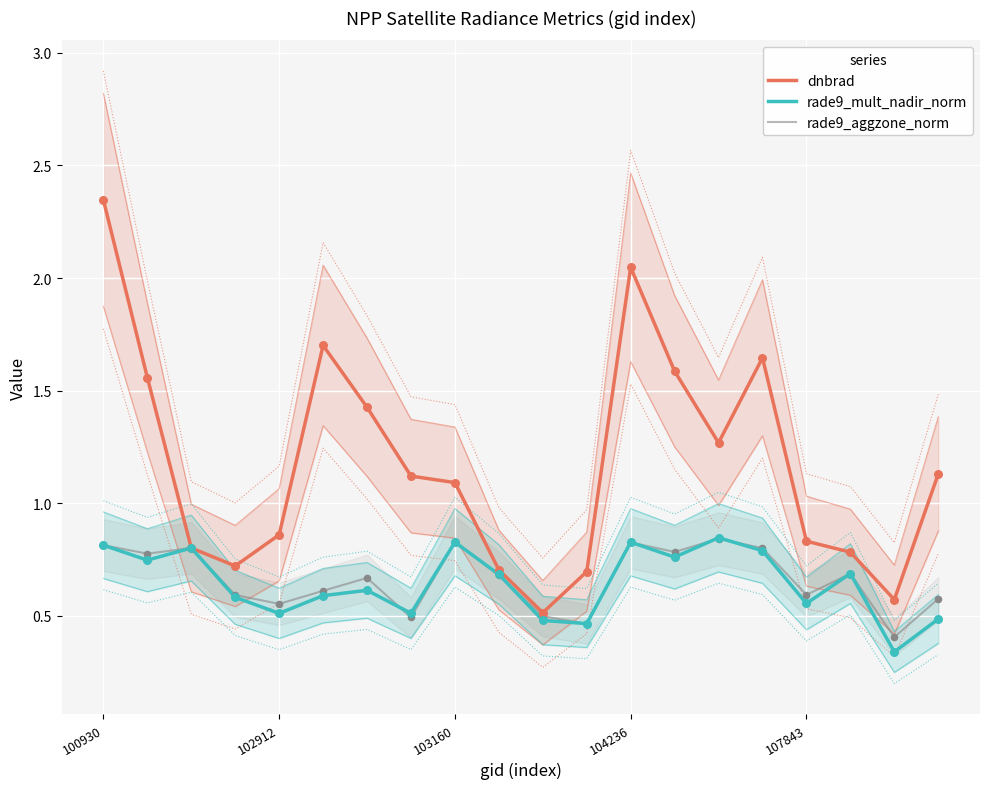

At which category is the sum across all series the highest?

100930